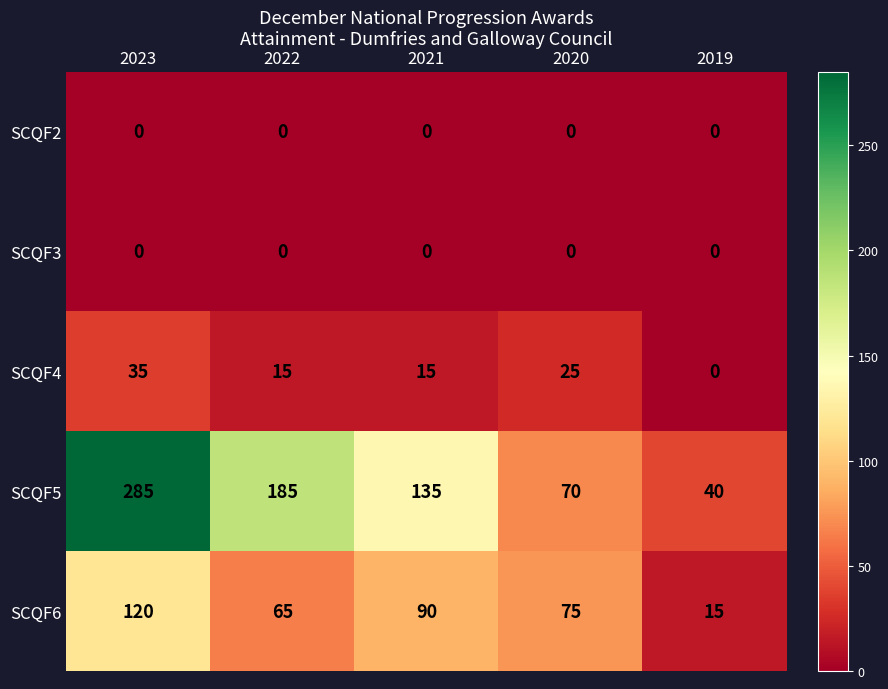

Read the SCQF4 value at 2022.

15